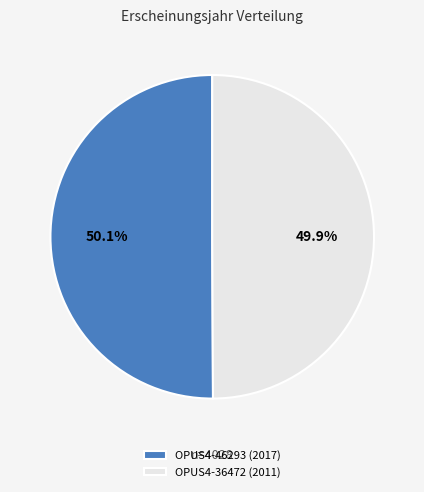

Count the number of slices in the pie.

2